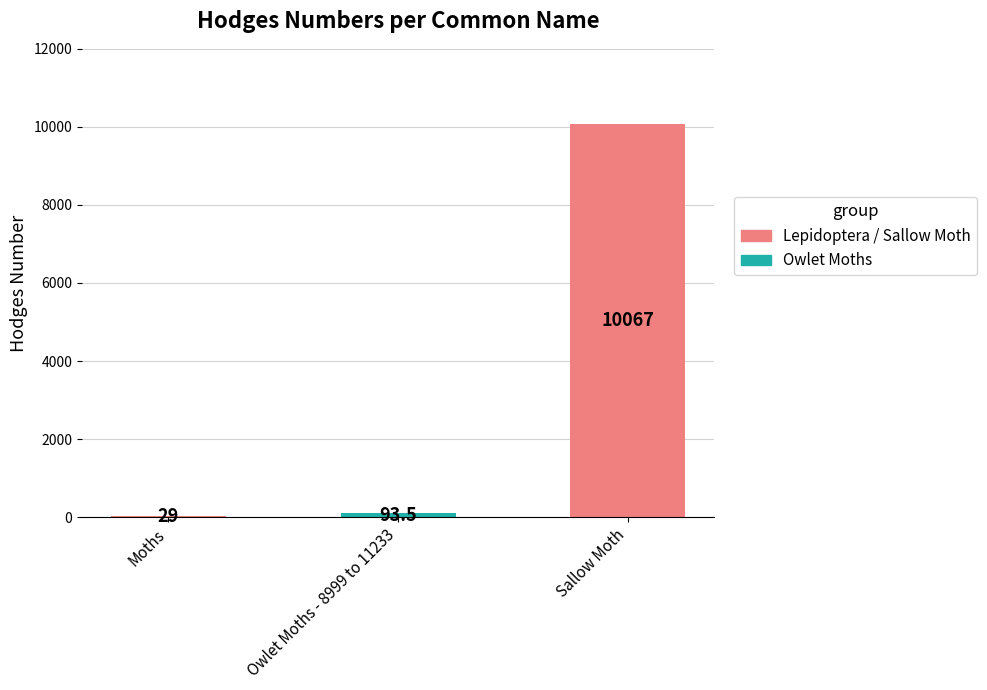

Are the bars horizontal?

No